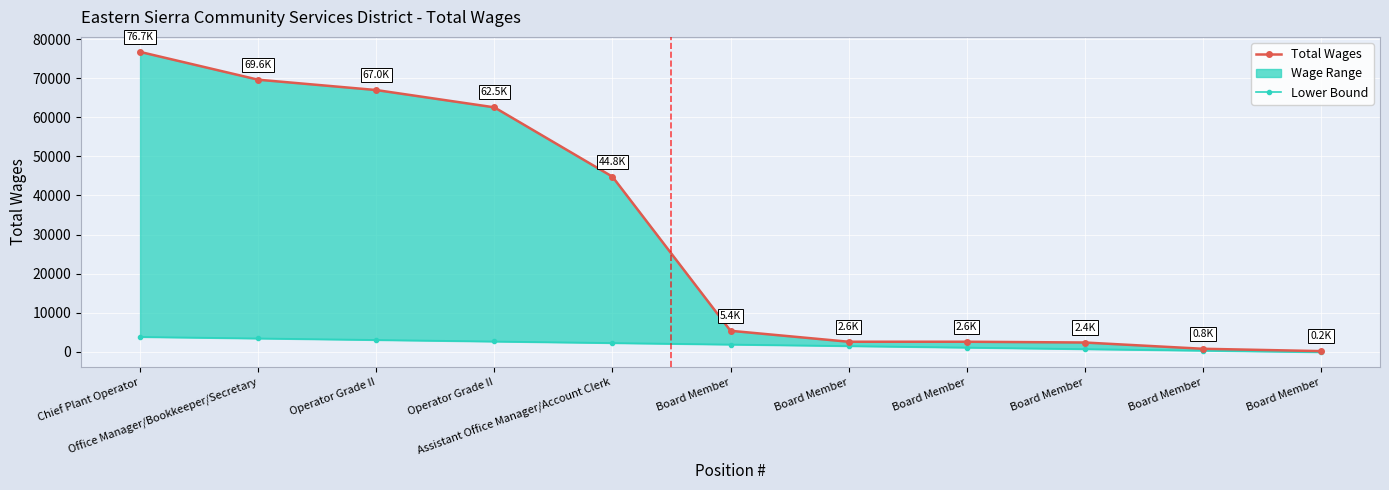

What value does the Lower Bound series have at Board Member?

1498.5